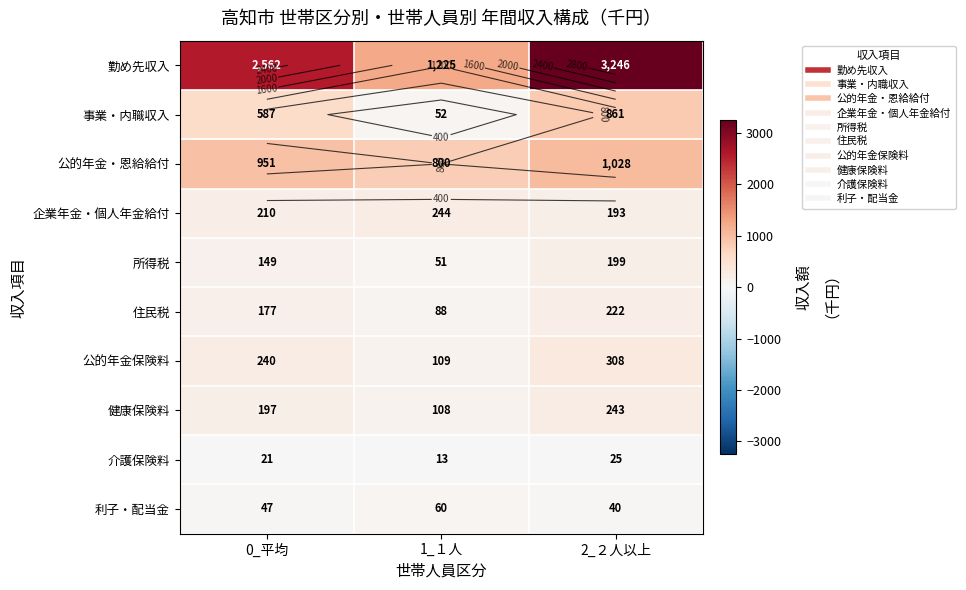

What is the sum of all 所得税 values?

399